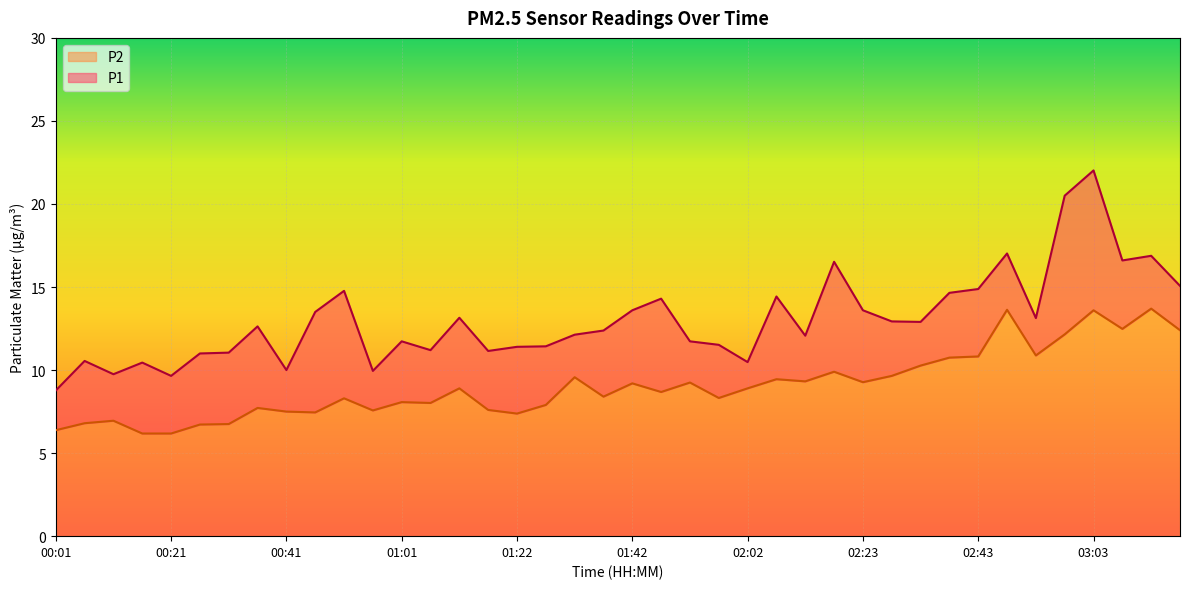

At 01:32, list the series in order from largest to smallest.

P1, P2